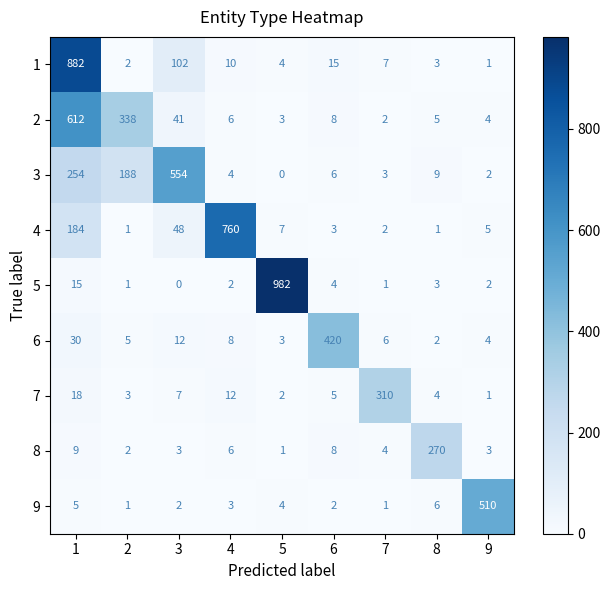

Which series has the largest total across all categories?

1